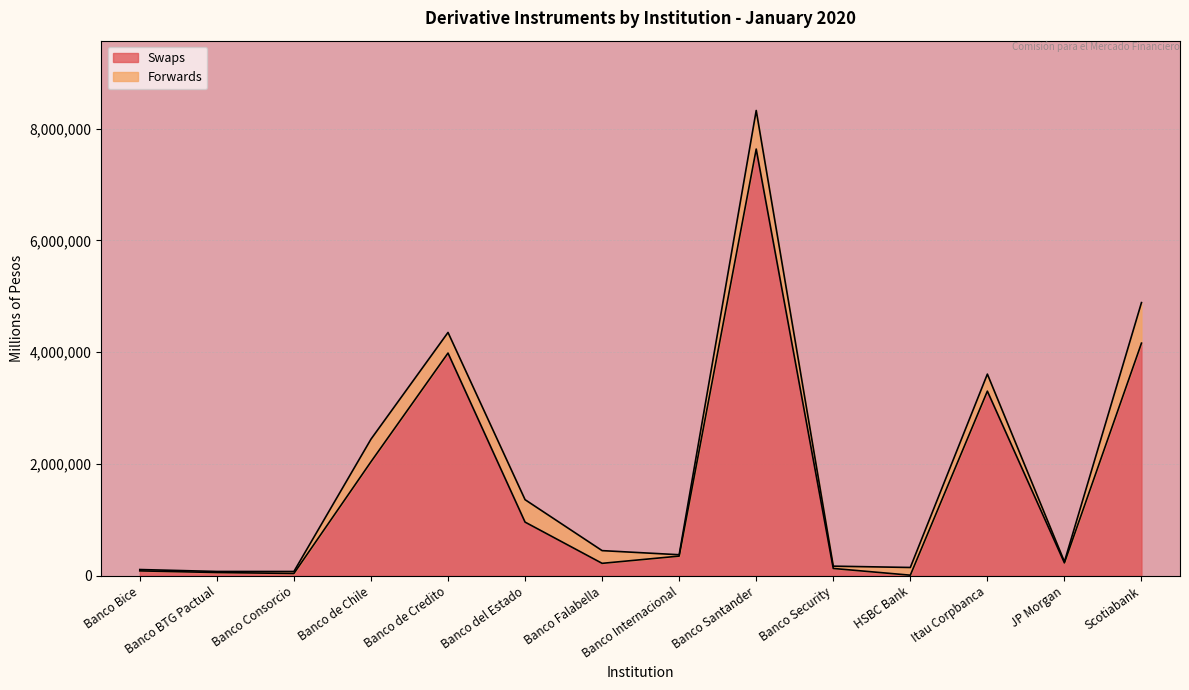

What is the difference between the maximum and minimum values?

7620302